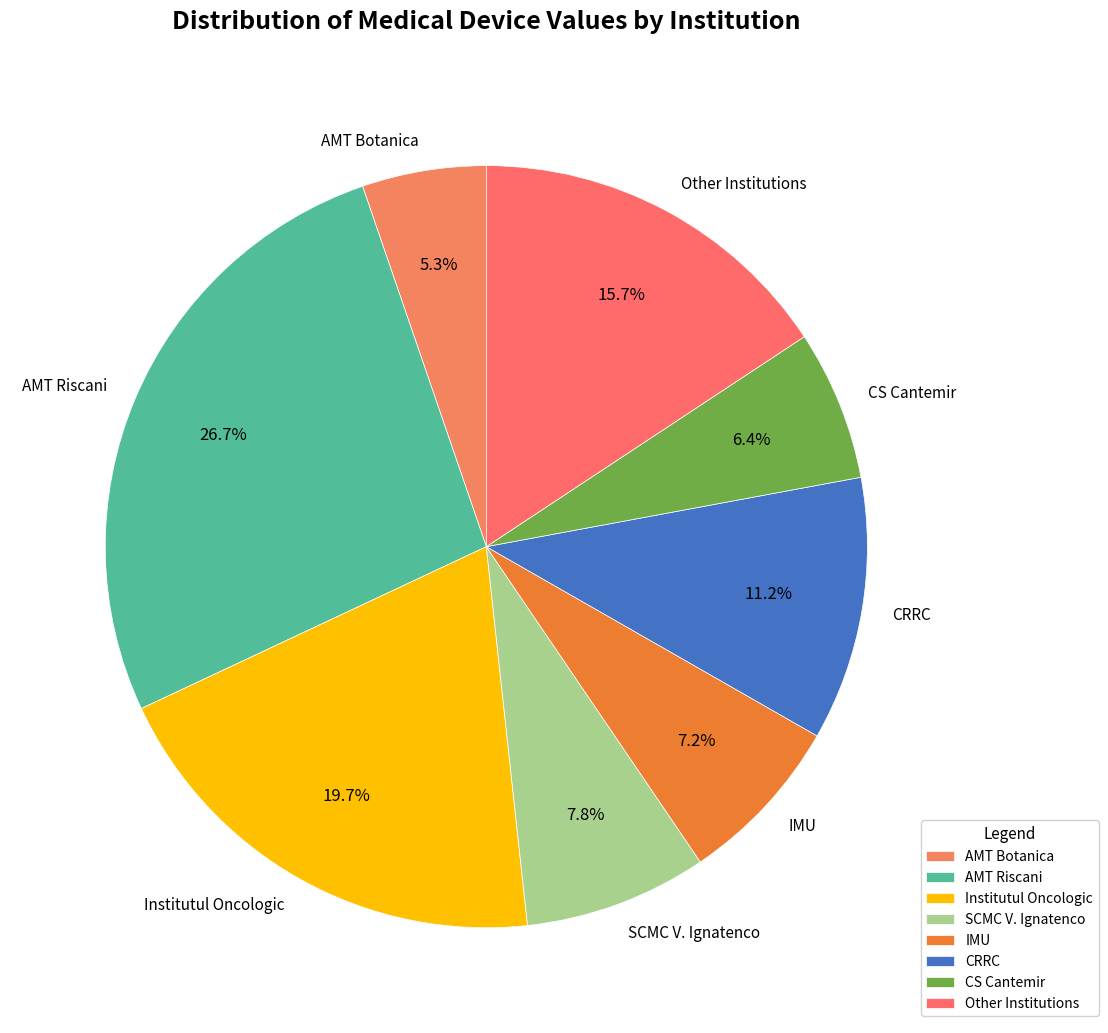

What percentage is NOT represented by AMT Riscani?

73.3%